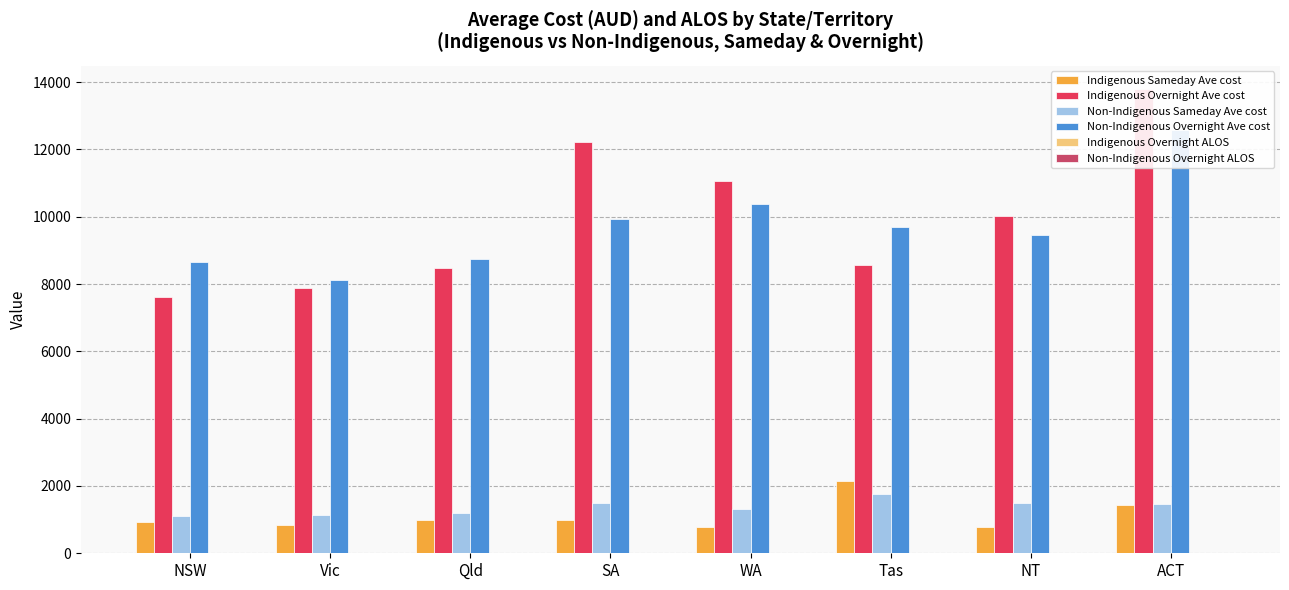

What is the difference between the highest and lowest values at Vic?

8114.3